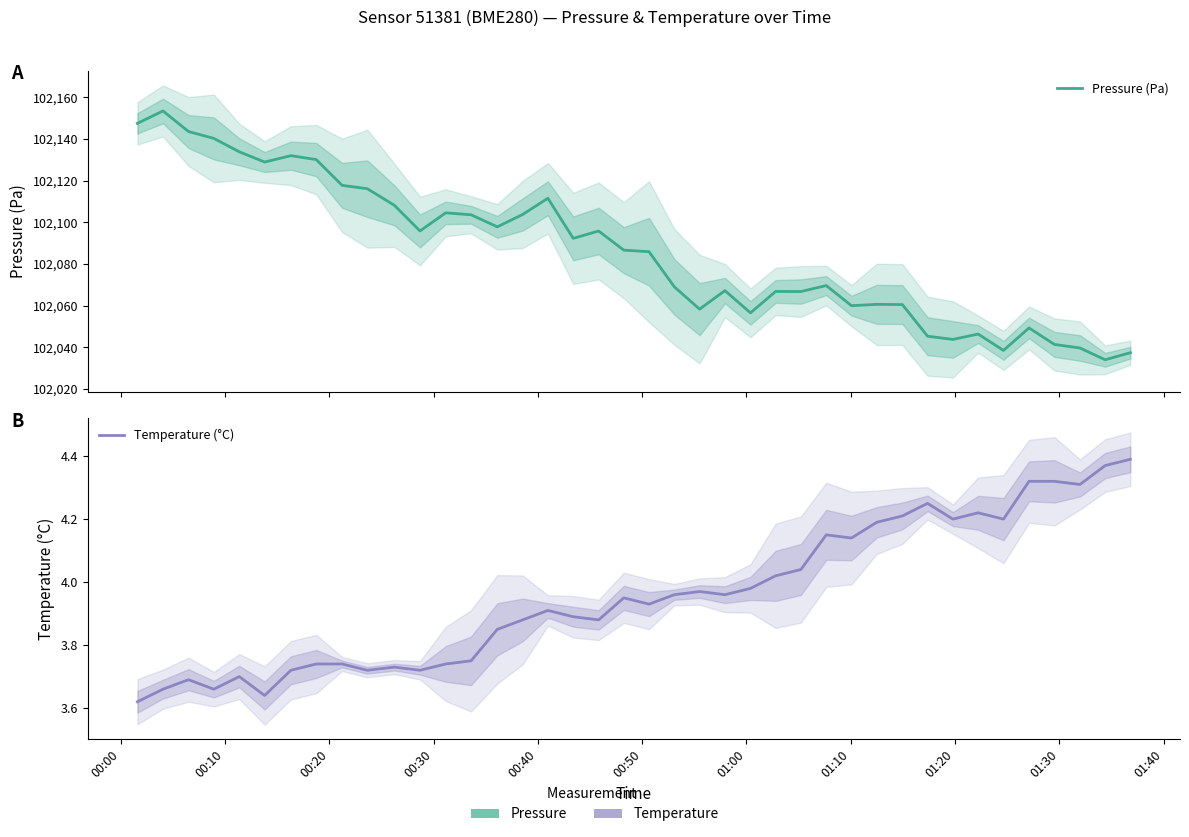

How many interior local valleys does the Pressure (Pa) series have?

11